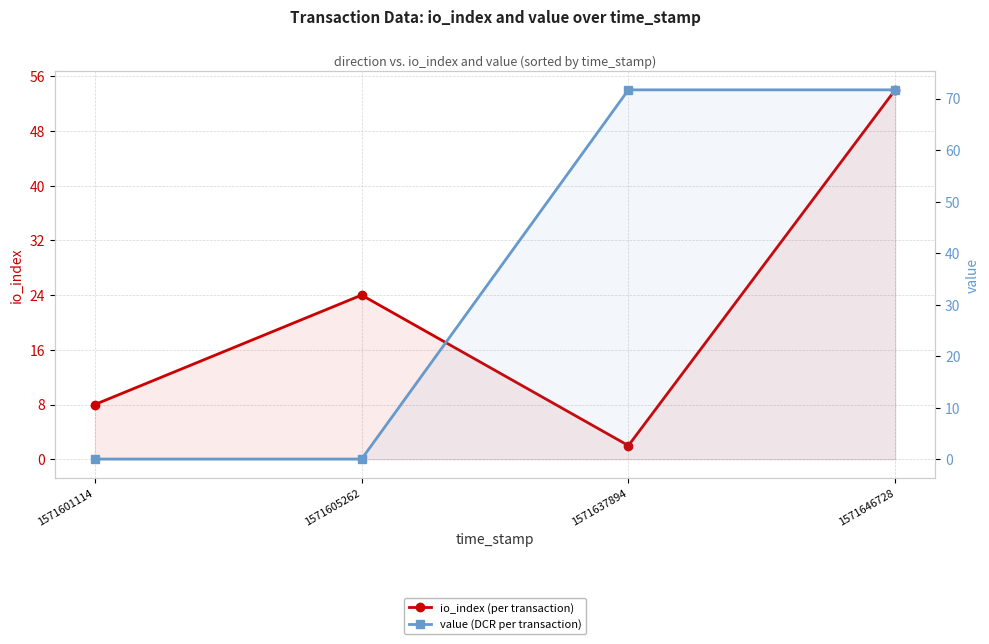

Reading right to left, transcribe all the data shown in this chart.

io_index: 1571646728=54.0	1571637894=2.0	1571605262=24.0	1571601114=8.0
value: 1571646728=71.7	1571637894=71.7	1571605262=0.0	1571601114=0.0